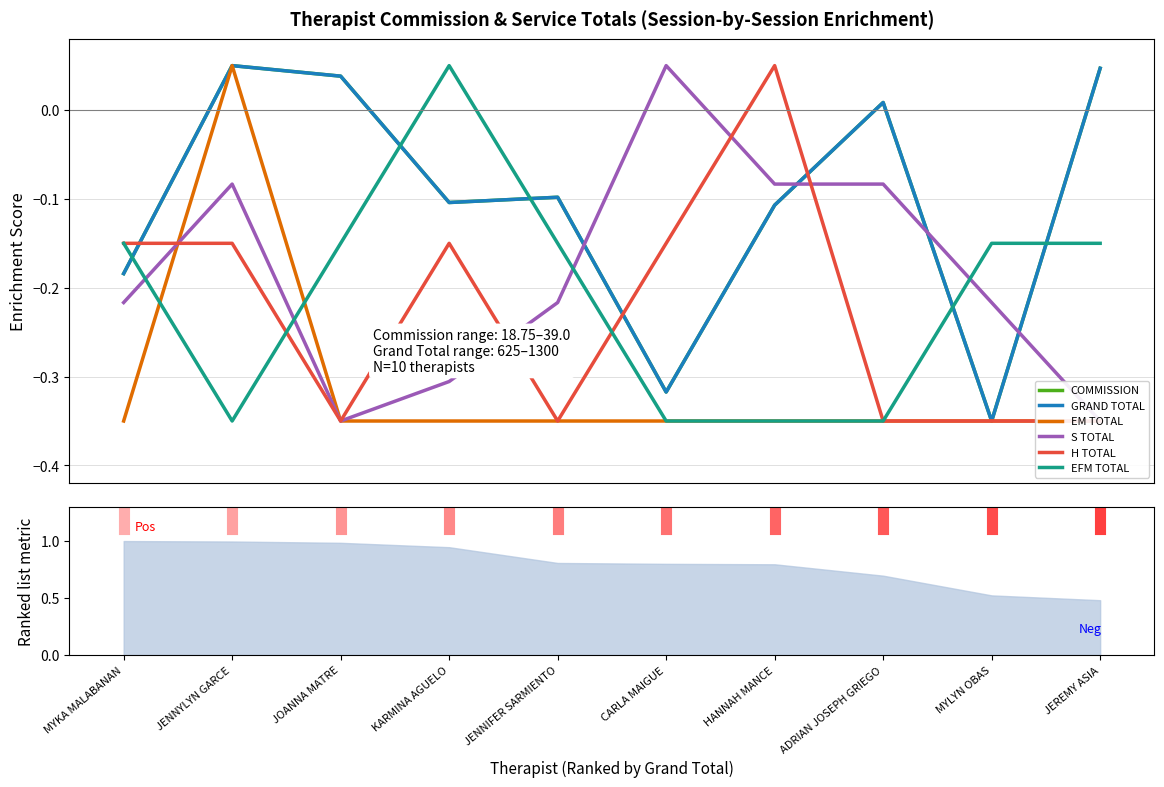

Rank the series at HANNAH MANCE from lowest to highest value.

EM TOTAL, EFM TOTAL, COMMISSION, GRAND TOTAL, S TOTAL, H TOTAL